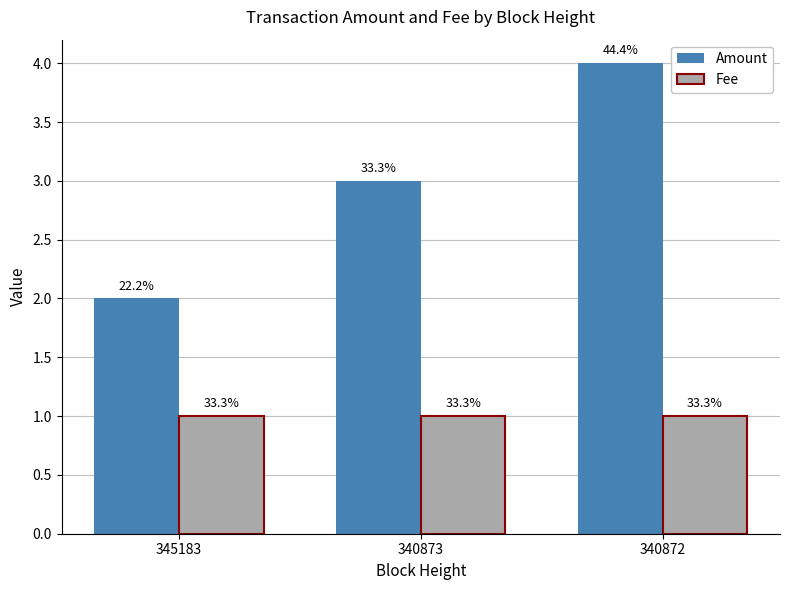

Reading right to left, transcribe all the data shown in this chart.

Amount: 4.0	3.0	2.0
Fee: 1.0	1.0	1.0